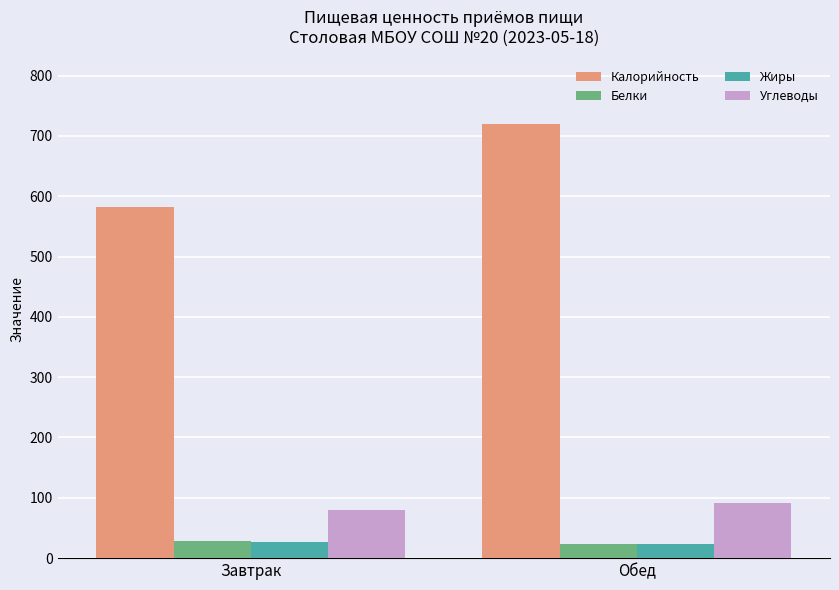

What is the difference between the highest and lowest values at Завтрак?

556.6